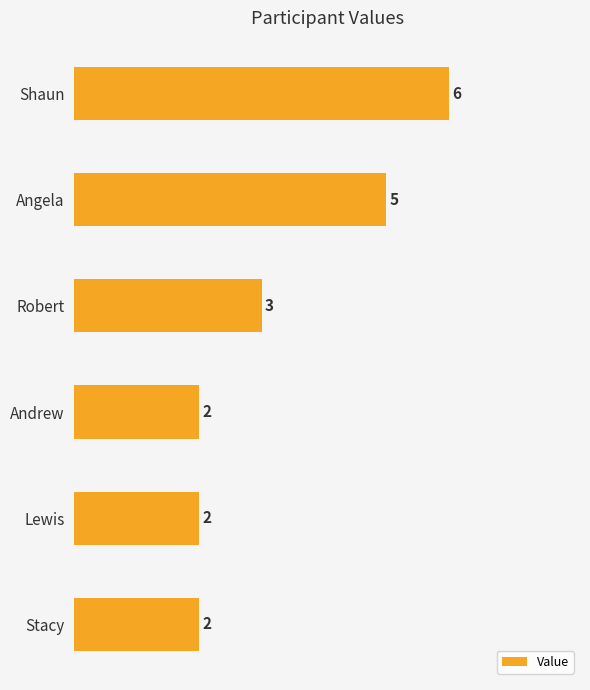

What is the greatest value displayed?

6